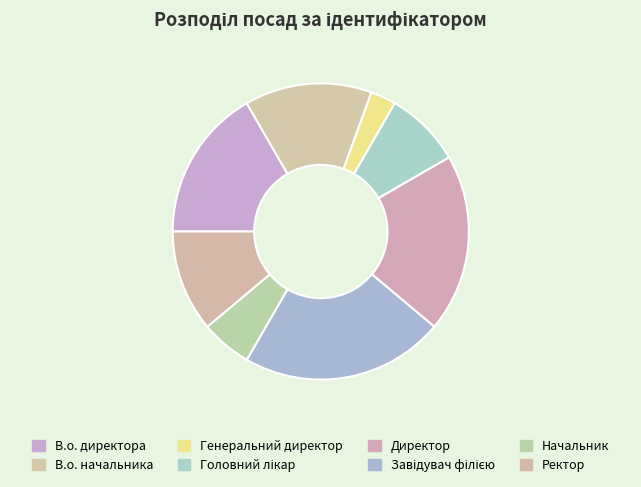

What is the ratio of the value at Директор to the value at Ректор?

1.8